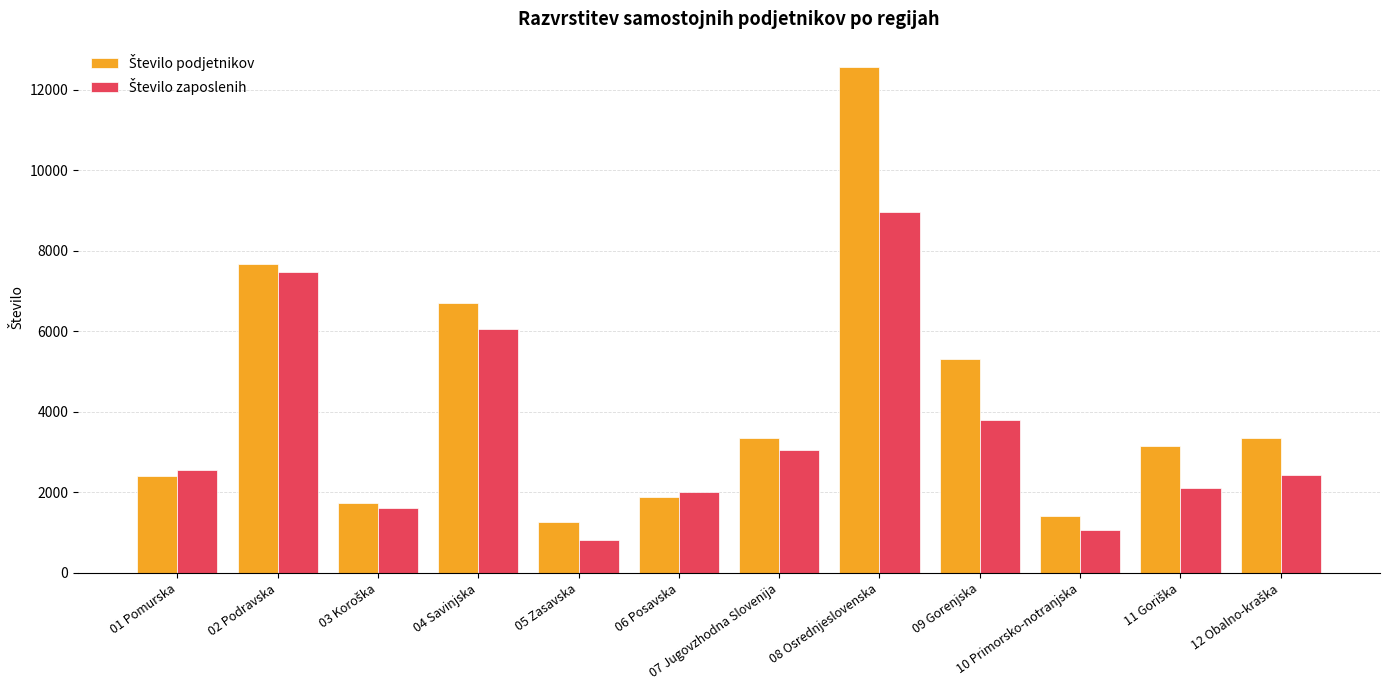

At which category is the sum across all series the highest?

08 Osrednjeslovenska